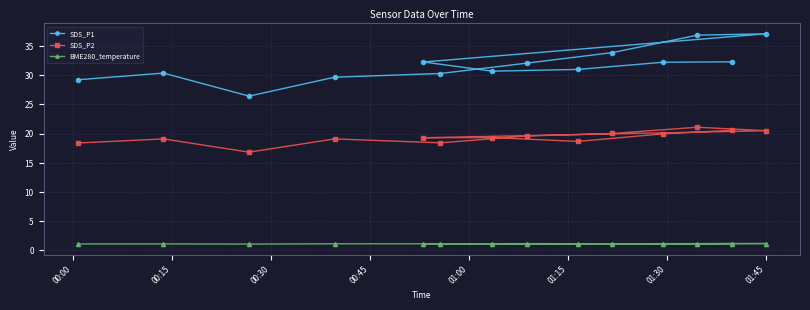

True or false: SDS_P2 and SDS_P1 intersect in this chart.

False